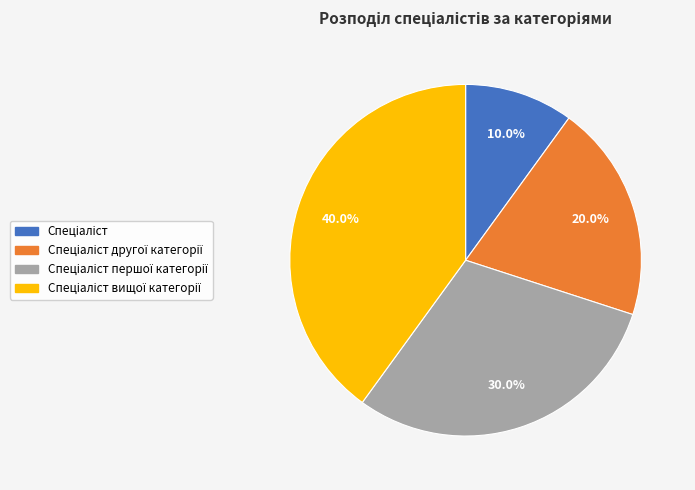

How many slices are in this pie chart?

4